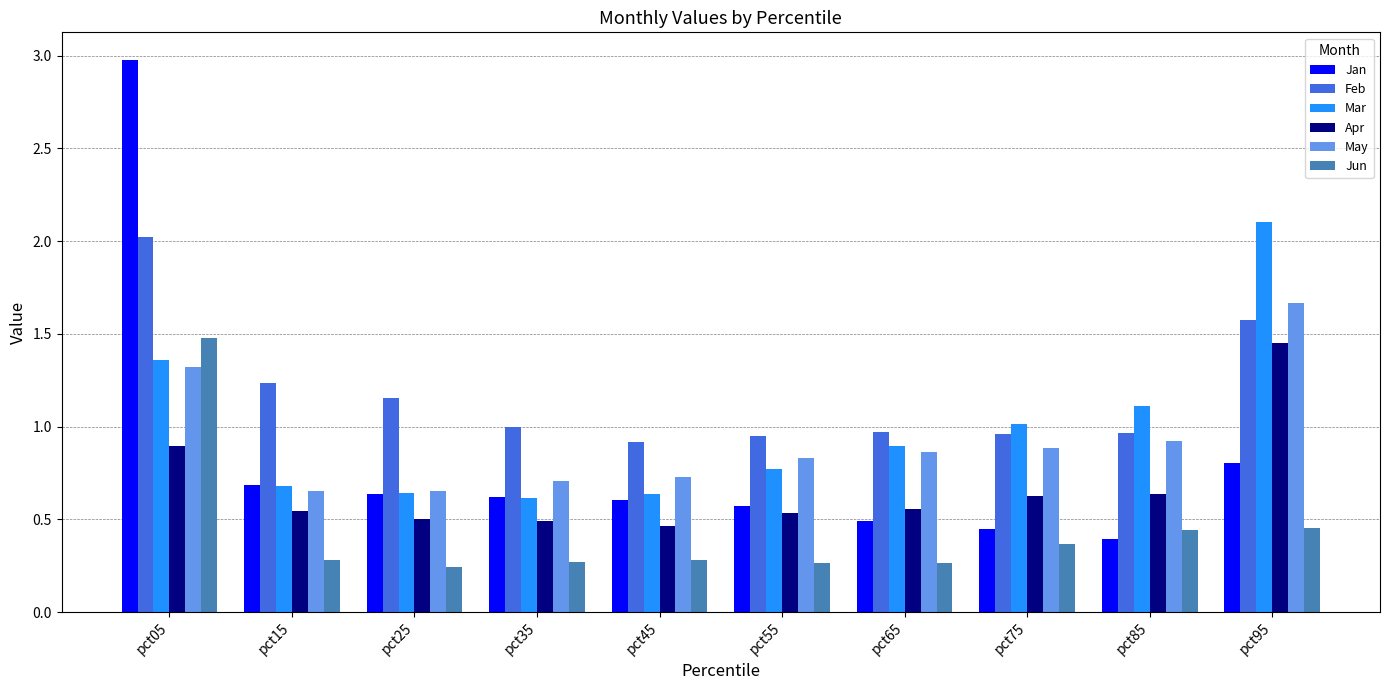

Between pct05 and pct55, which series saw the biggest shift?

Jan